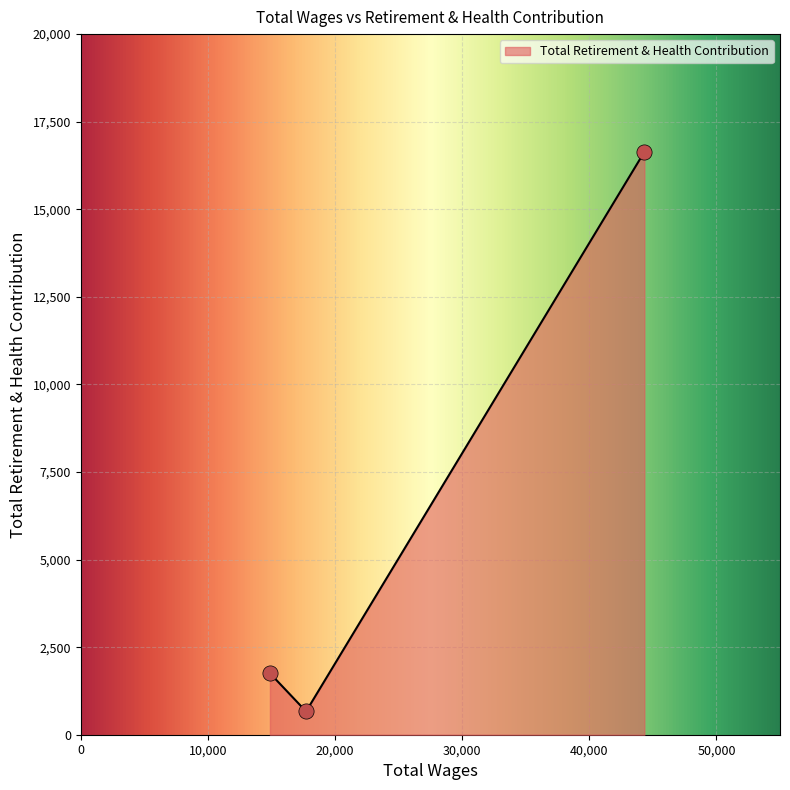

What is the greatest value displayed?

16637